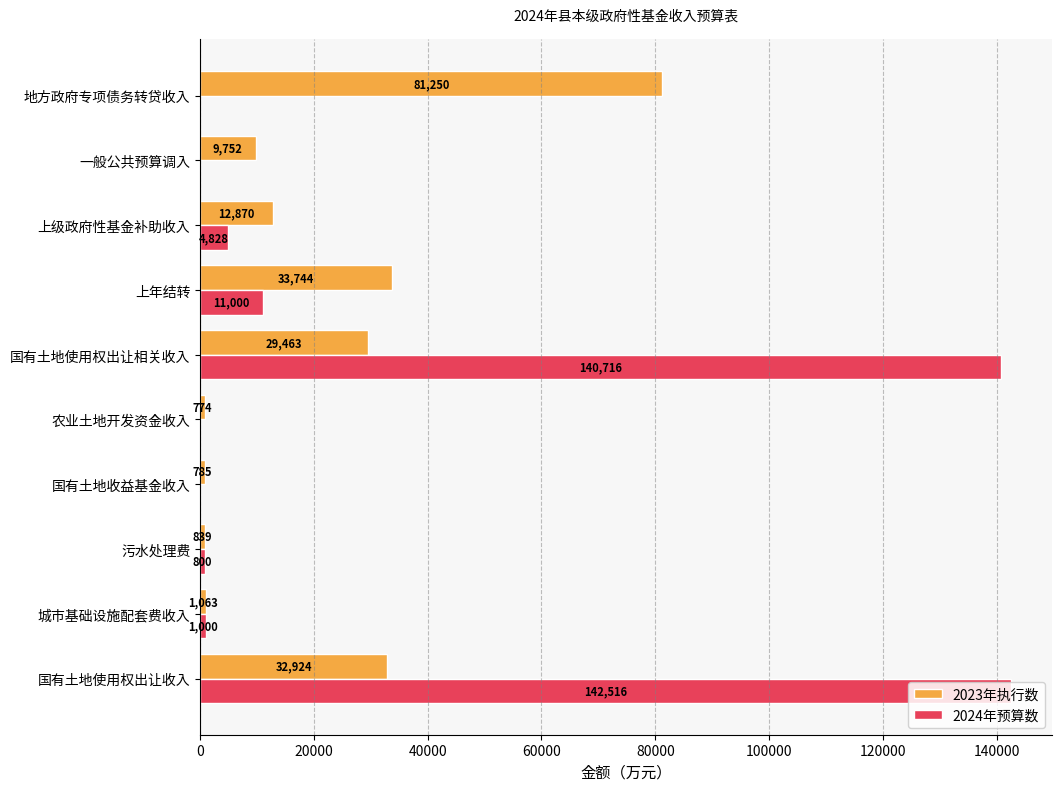

What is the sum of all 2024年预算数 values?

300860